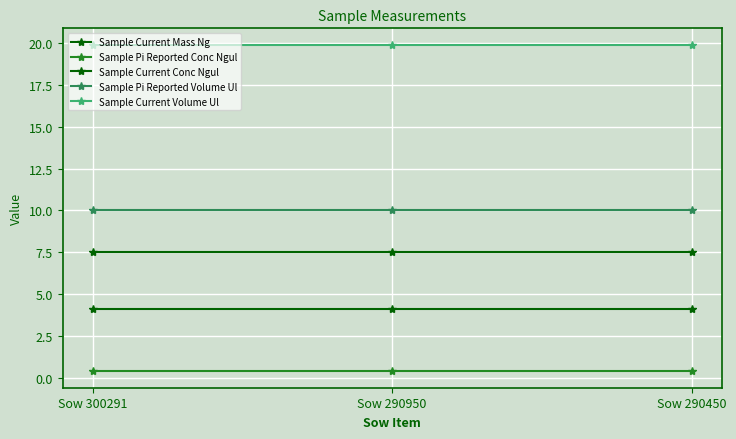

Is this an area chart (filled region under the line)?

No